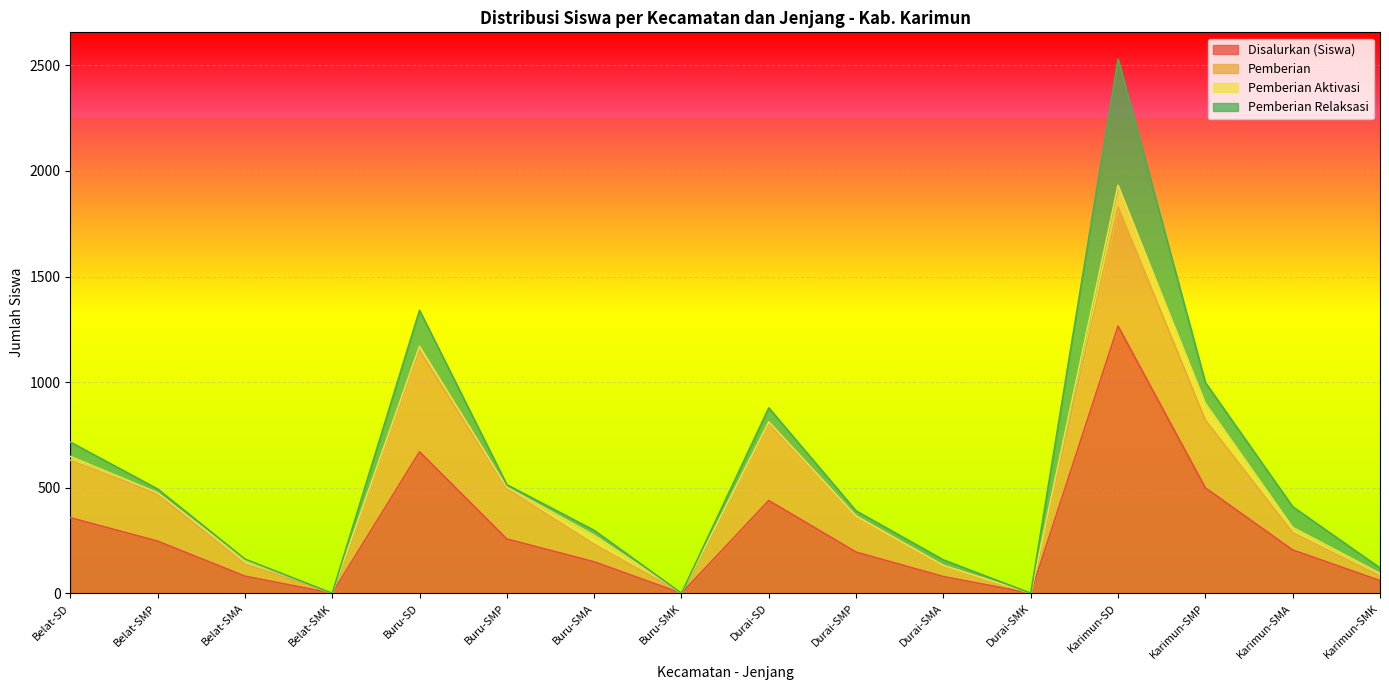

Reading left to right, list all the values displayed in this chart.

Disalurkan (Siswa): Belat-SD=358	Belat-SMP=247	Belat-SMA=81	Belat-SMK=0	Buru-SD=670	Buru-SMP=257	Buru-SMA=149	Buru-SMK=0	Durai-SD=439	Durai-SMP=195	Durai-SMA=79	Durai-SMK=0	Karimun-SD=1265	Karimun-SMP=499	Karimun-SMA=205	Karimun-SMK=60
Pemberian: Belat-SD=272	Belat-SMP=221	Belat-SMA=57	Belat-SMK=0	Buru-SD=479	Buru-SMP=237	Buru-SMA=83	Buru-SMK=0	Durai-SD=364	Durai-SMP=170	Durai-SMA=52	Durai-SMK=0	Karimun-SD=565	Karimun-SMP=321	Karimun-SMA=82	Karimun-SMK=21
Pemberian Aktivasi: Belat-SD=18	Belat-SMP=8	Belat-SMA=19	Belat-SMK=0	Buru-SD=21	Buru-SMP=8	Buru-SMA=43	Buru-SMK=0	Durai-SD=9	Durai-SMP=1	Durai-SMA=1	Durai-SMK=0	Karimun-SD=102	Karimun-SMP=80	Karimun-SMA=25	Karimun-SMK=13
Pemberian Relaksasi: Belat-SD=68	Belat-SMP=18	Belat-SMA=5	Belat-SMK=0	Buru-SD=170	Buru-SMP=12	Buru-SMA=23	Buru-SMK=0	Durai-SD=66	Durai-SMP=24	Durai-SMA=26	Durai-SMK=0	Karimun-SD=598	Karimun-SMP=98	Karimun-SMA=98	Karimun-SMK=26